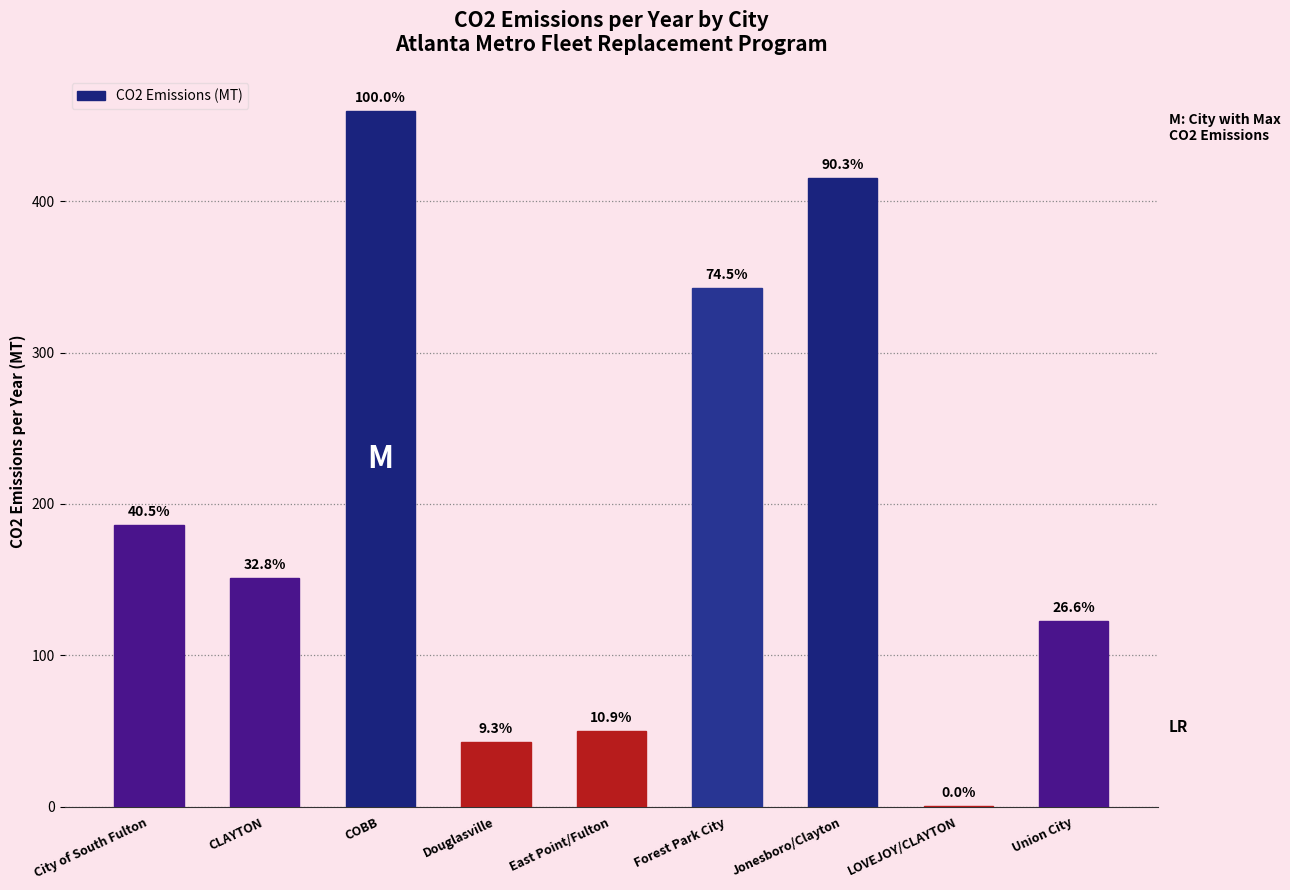

Is it true that the value at City of South Fulton is 62.1?

False